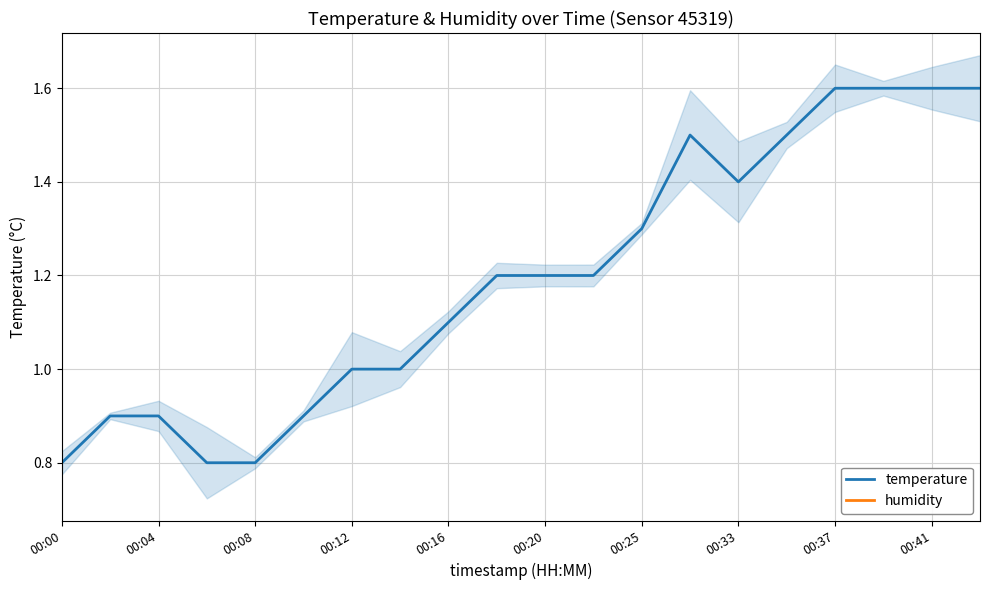

Is it true that temperature equals 1.2 at 00:08?

False